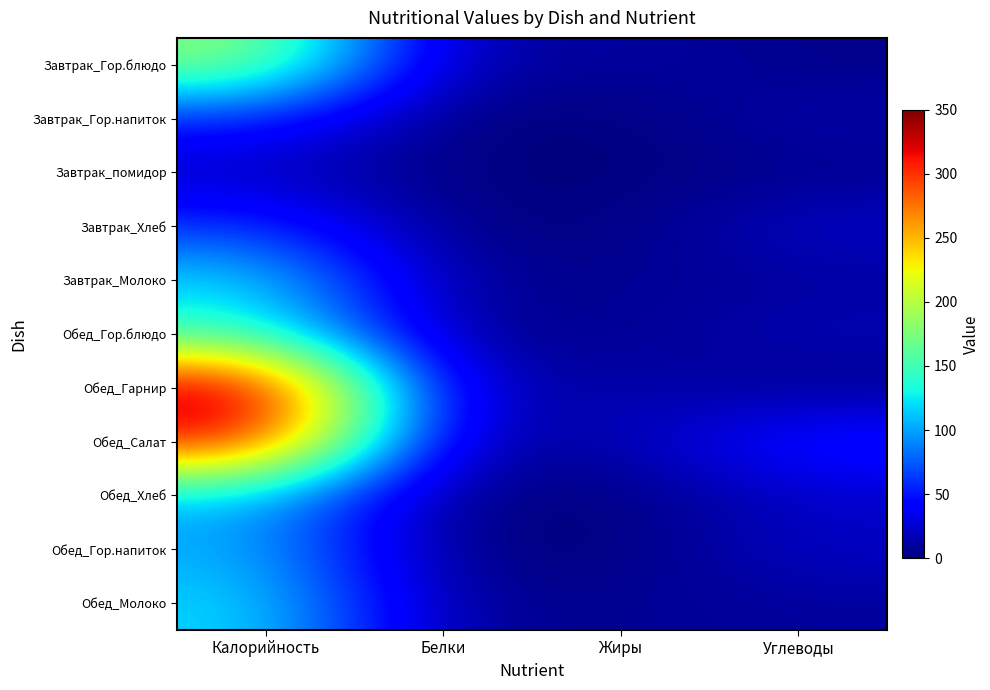

Reading left to right, what are all the values shown in this chart?

Завтрак_Гор.блюдо: Калорийность=183.5	Белки=9.9	Жиры=11.7	Углеводы=3.6
Завтрак_Гор.напиток: Калорийность=57.2	Белки=0.2	Жиры=0.0	Углеводы=15.0
Завтрак_помидор: Калорийность=19.0	Белки=0.6	Жиры=0.0	Углеводы=4.2
Завтрак_Хлеб: Калорийность=60.9	Белки=2.4	Жиры=0.4	Углеводы=24.0
Завтрак_Молоко: Калорийность=120.0	Белки=6.0	Жиры=6.4	Углеводы=9.4
Обед_Гор.блюдо: Калорийность=143.2	Белки=5.6	Жиры=5.3	Углеводы=18.2
Обед_Гарнир: Калорийность=347.5	Белки=15.9	Жиры=14.8	Углеводы=4.0
Обед_Салат: Калорийность=319.0	Белки=11.2	Жиры=14.4	Углеводы=55.0
Обед_Хлеб: Калорийность=110.0	Белки=0.8	Жиры=0.5	Углеводы=23.0
Обед_Гор.напиток: Калорийность=104.0	Белки=0.1	Жиры=0.0	Углеводы=23.1
Обед_Молоко: Калорийность=120.0	Белки=6.0	Жиры=6.4	Углеводы=9.4